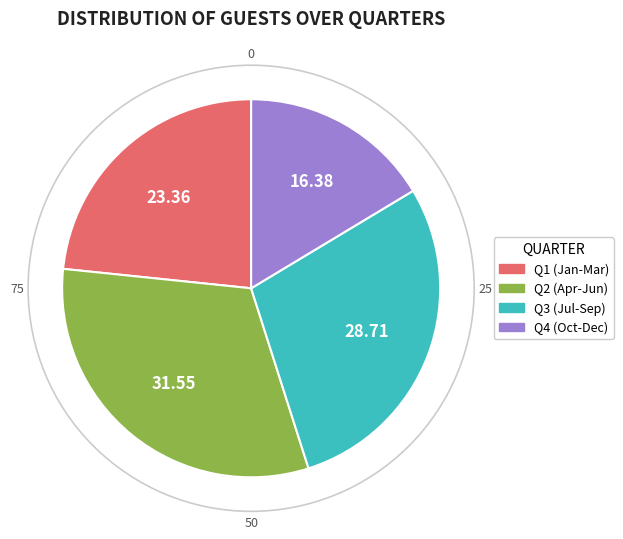

Is there a majority slice in this chart?

No